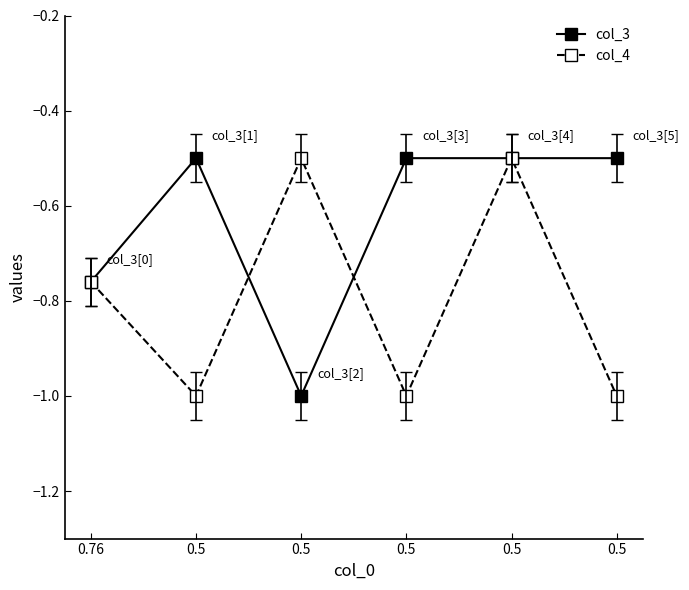

At which category is the sum across all series the highest?

0.5